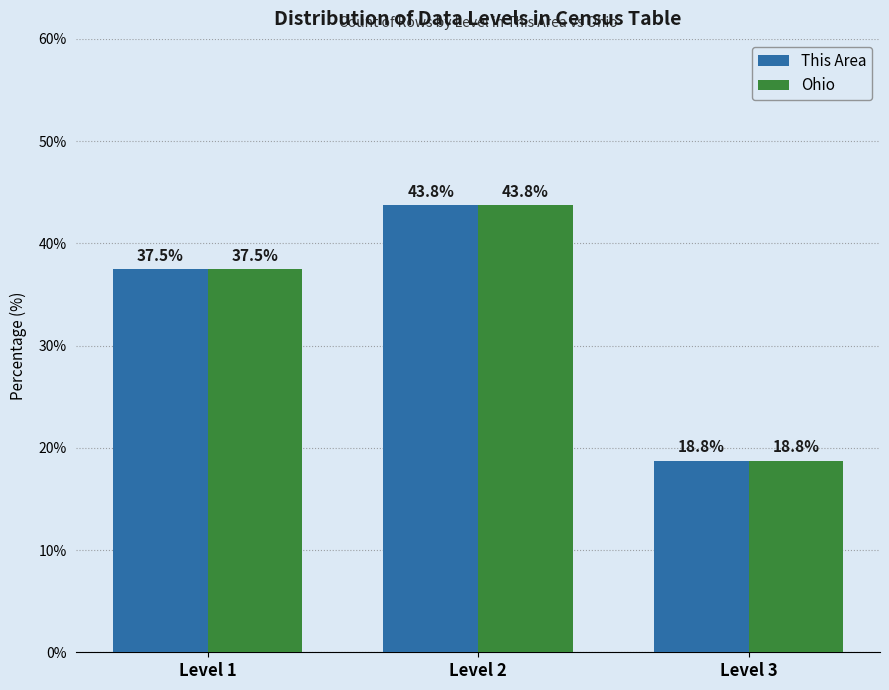

Reading left to right, what are all the values shown in this chart?

This Area: Level 1=37.5	Level 2=43.8	Level 3=18.8
Ohio: Level 1=37.5	Level 2=43.8	Level 3=18.8